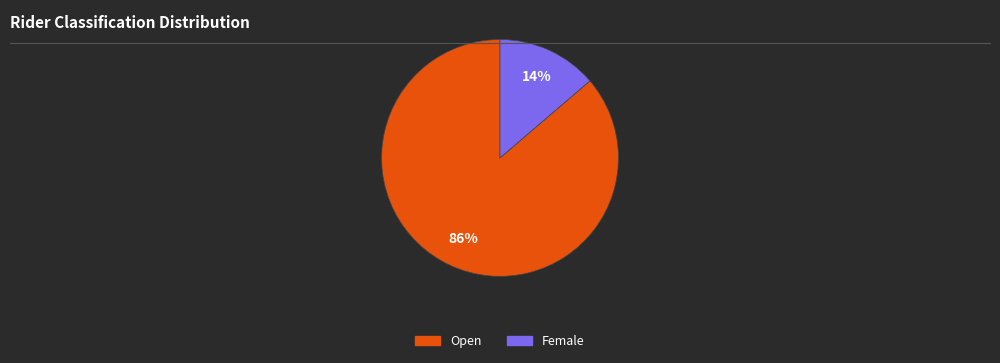

What is the smallest slice in the pie chart?

Female